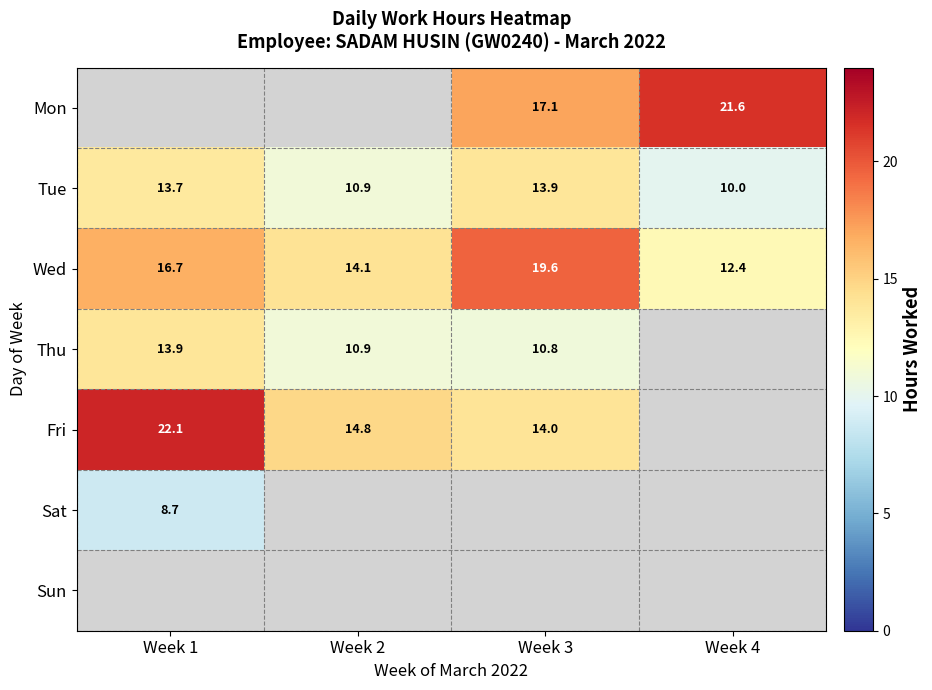

What is the sum of all Tue values?

48.5